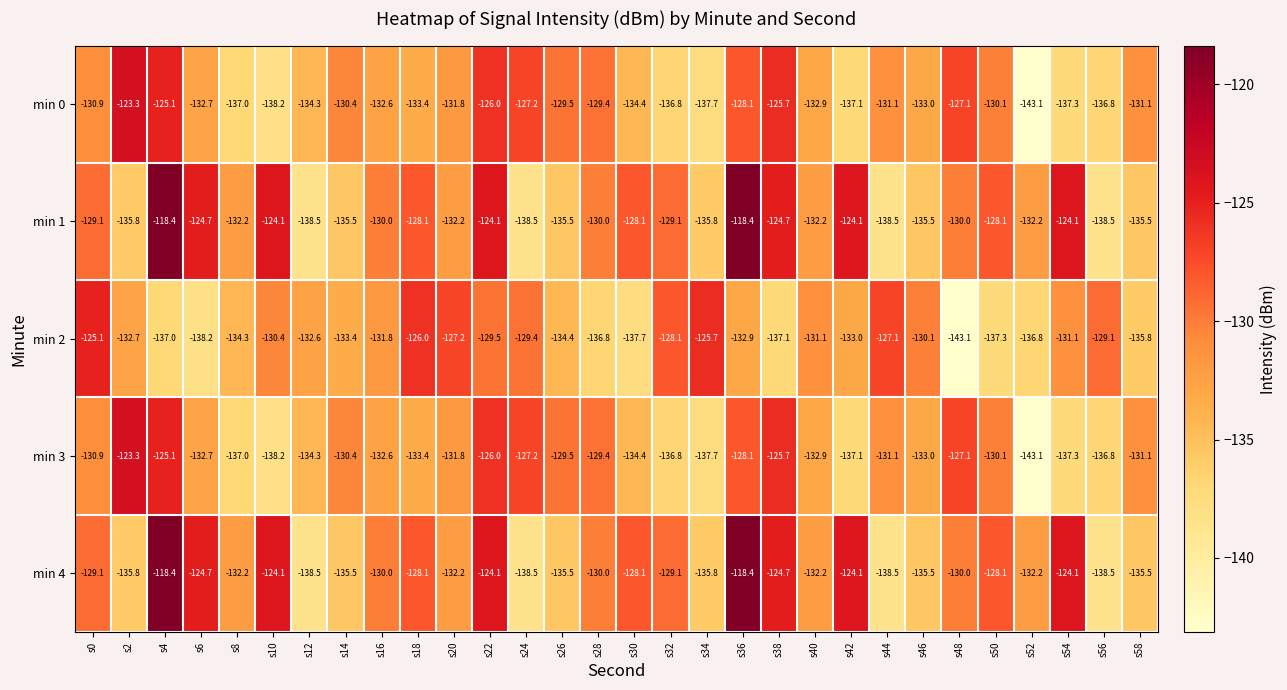

At how many categories does at least one series exceed -128?

16